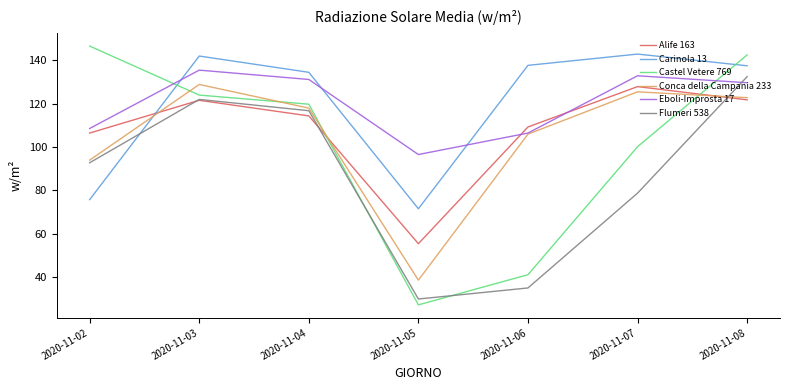

What is the difference between the maximum and minimum values in the Carinola 13 series?

71.3